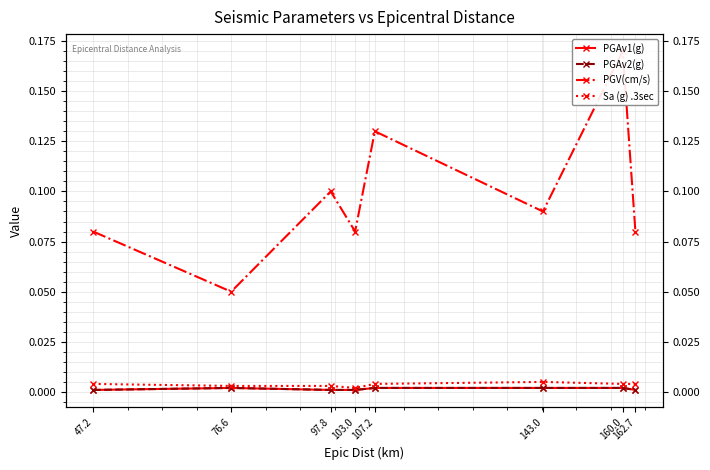

True or false: PGAv1(g) and Sa (g) .3sec cross at least once.

False